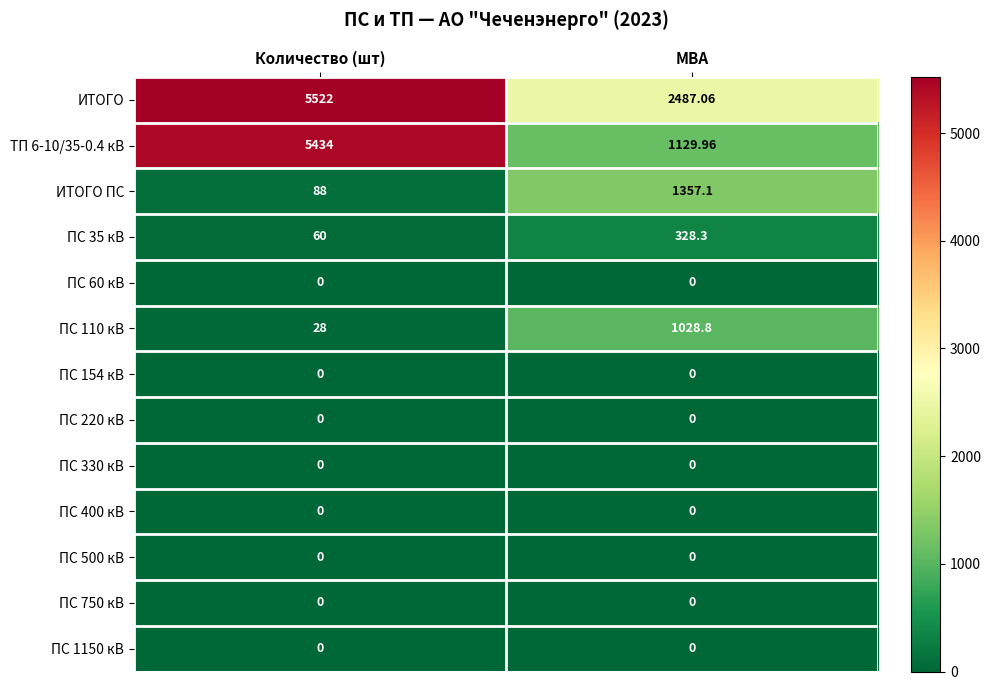

What is the spread (max minus min) of values at МВА?

2487.1